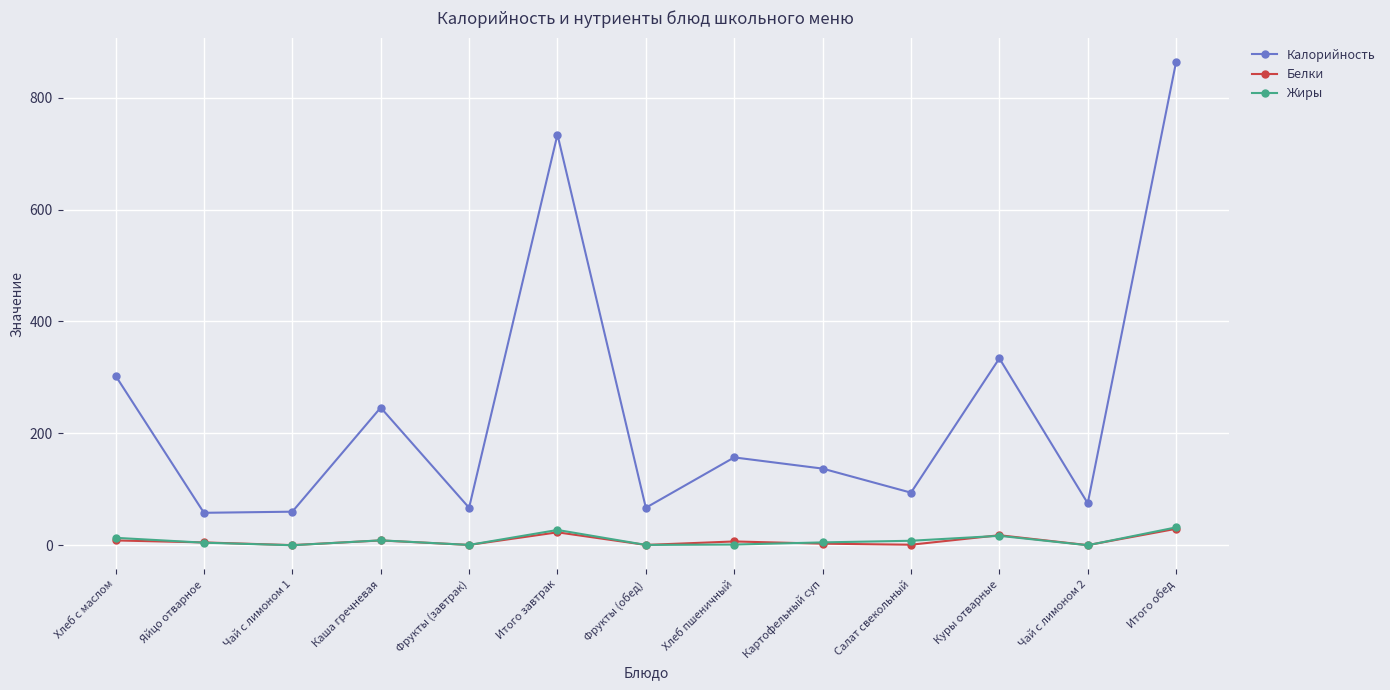

How many values in the Калорийность series are below 137?

6